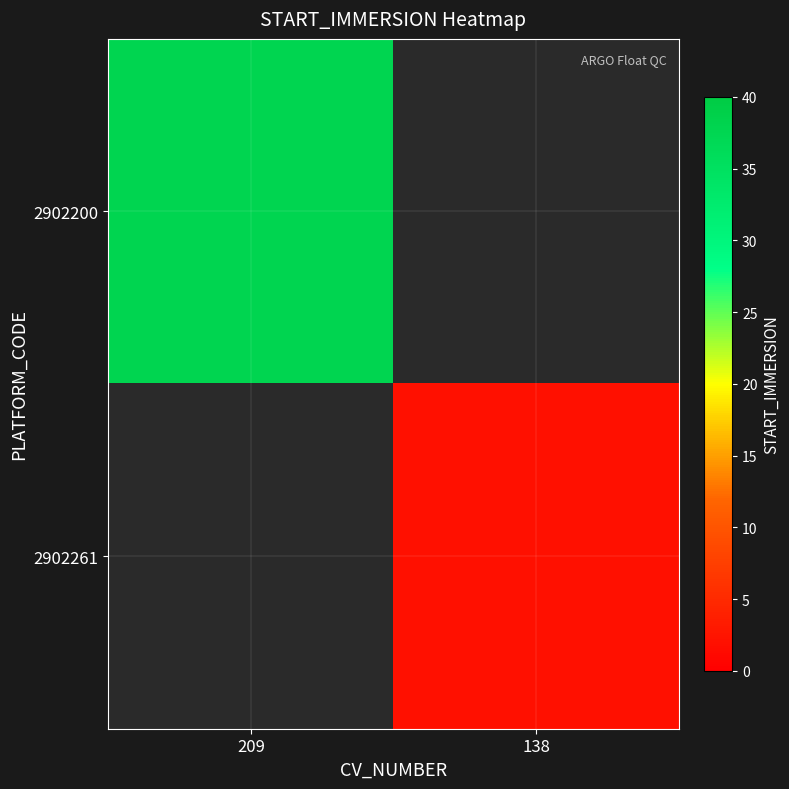

What is the highest value of the 2902200 series?

37.8